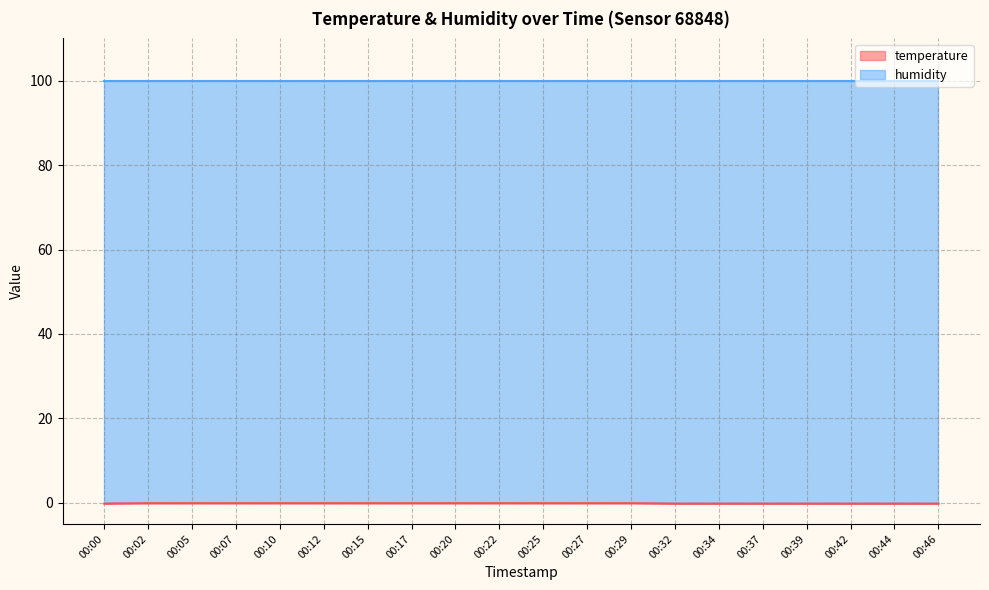

Which label corresponds to the largest value in the chart?

00:02